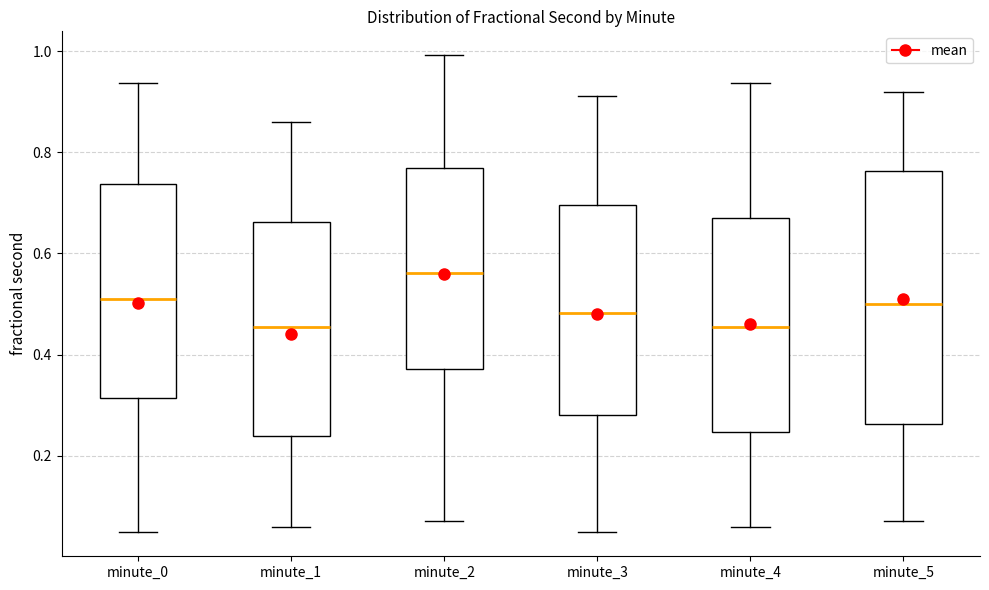

Reading left to right, read every box against the y-axis: the position of its median line, the range the box covers, and the ends of its whiskers. The values are not printed on the chart, so give them approximately, as read against the axis.

minute_0: median 0.52, box 0.32 to 0.74, whiskers 0.04 to 0.94
minute_1: median 0.46, box 0.24 to 0.66, whiskers 0.06 to 0.86
minute_2: median 0.56, box 0.38 to 0.76, whiskers 0.08 to 1.00
minute_3: median 0.48, box 0.28 to 0.70, whiskers 0.04 to 0.92
minute_4: median 0.46, box 0.24 to 0.68, whiskers 0.06 to 0.94
minute_5: median 0.50, box 0.26 to 0.76, whiskers 0.08 to 0.92